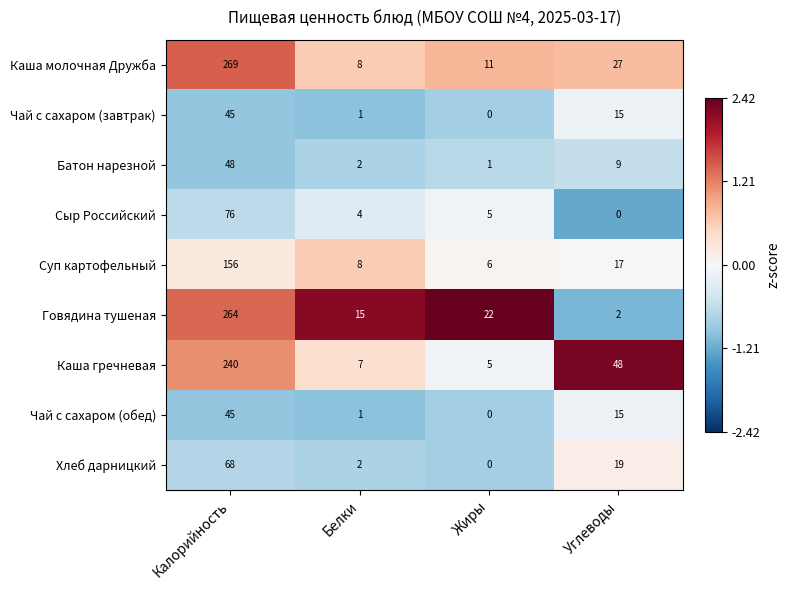

What is the sum of all Чай с сахаром (обед) values?

61